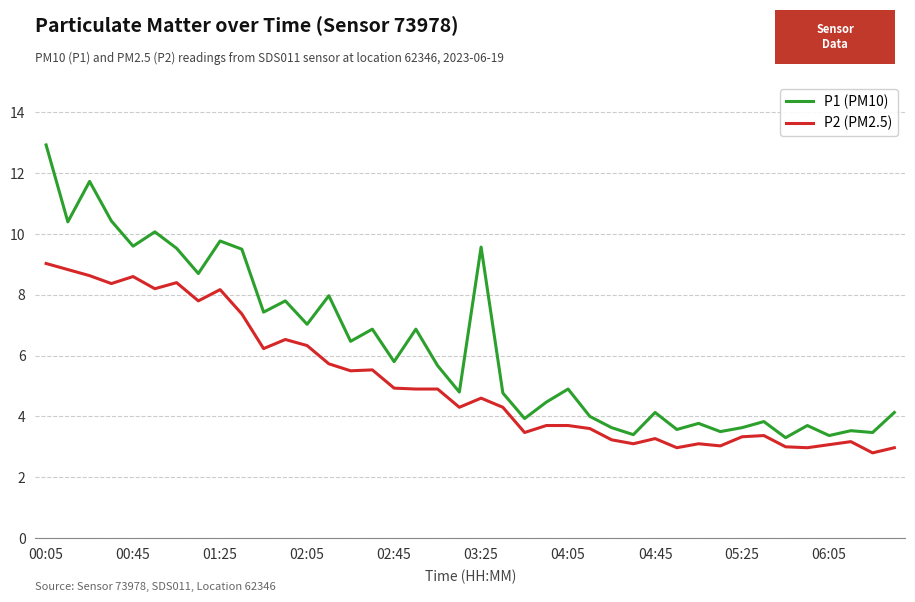

List the series in order of their overall mean, highest first.

P1 (PM10), P2 (PM2.5)